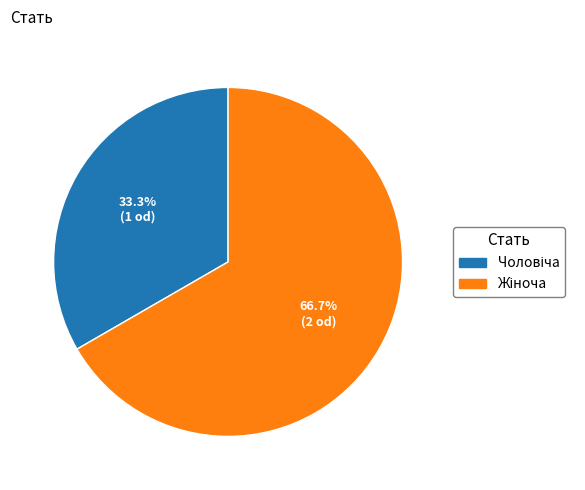

Is there any slice that represents more than half of the pie?

Yes